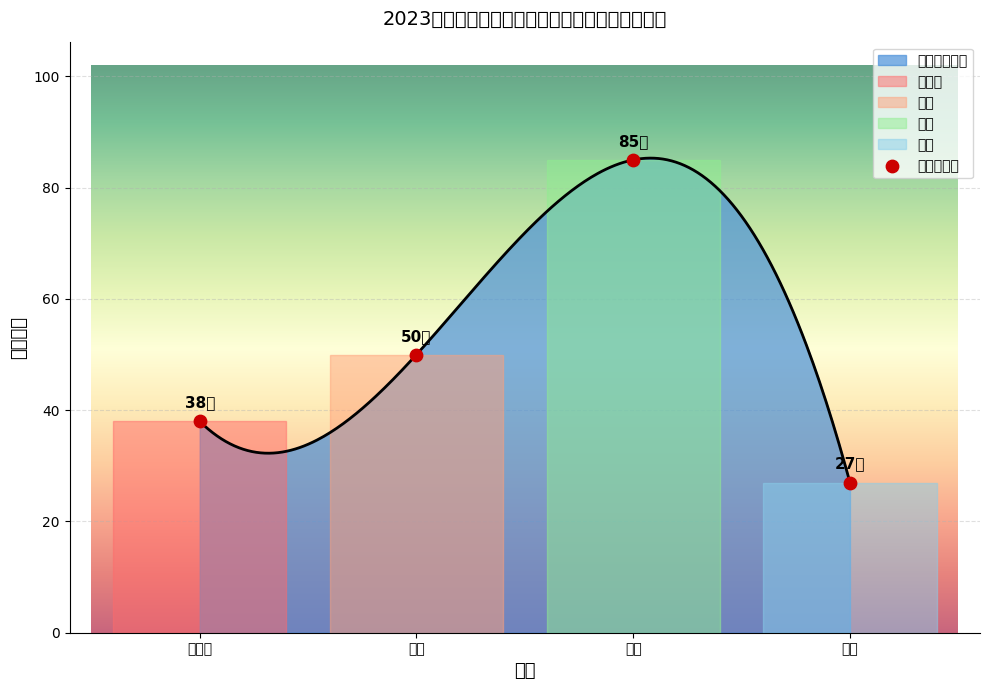

Between 小学 and 幼儿园, which is larger?

小学